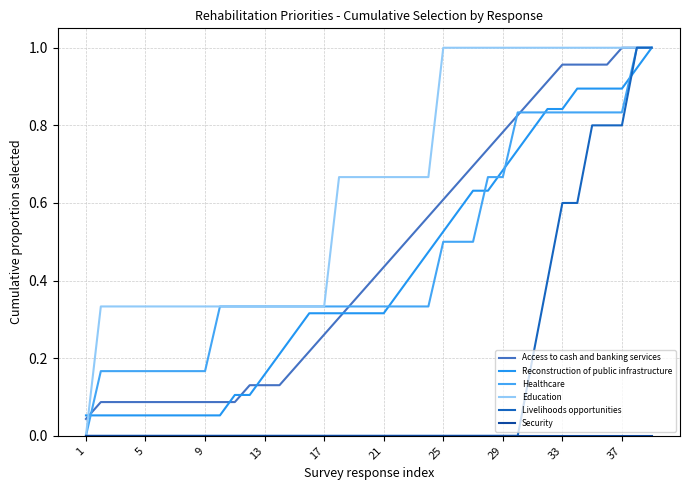

Count the Healthcare values in the range 0 to 1.

39